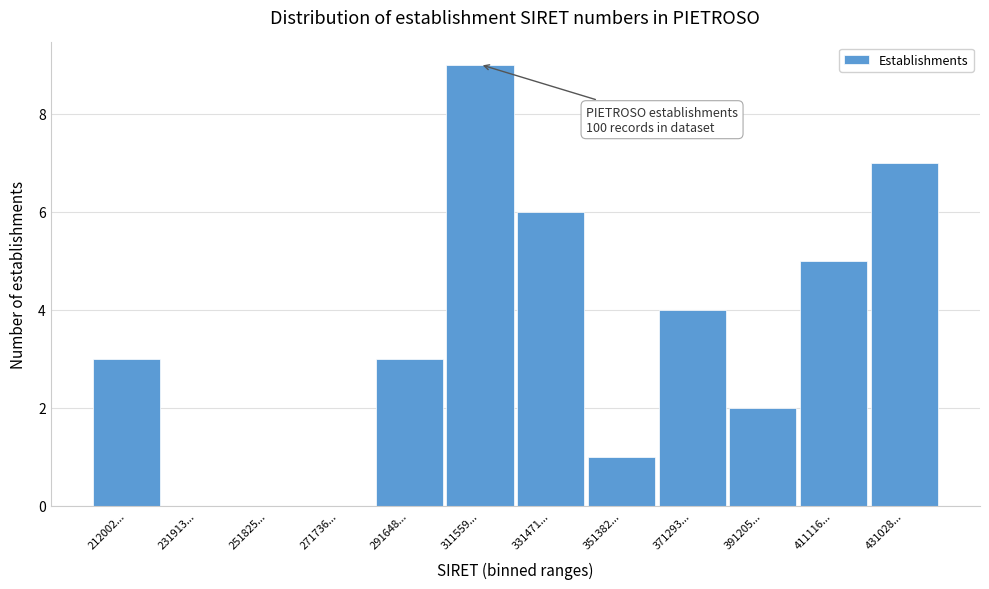

Reading right to left, what are all the values shown in this chart?

431028...=7	411116...=5	391205...=2	371293...=4	351382...=1	331471...=6	311559...=9	291648...=3	271736...=0	251825...=0	231913...=0	212002...=3